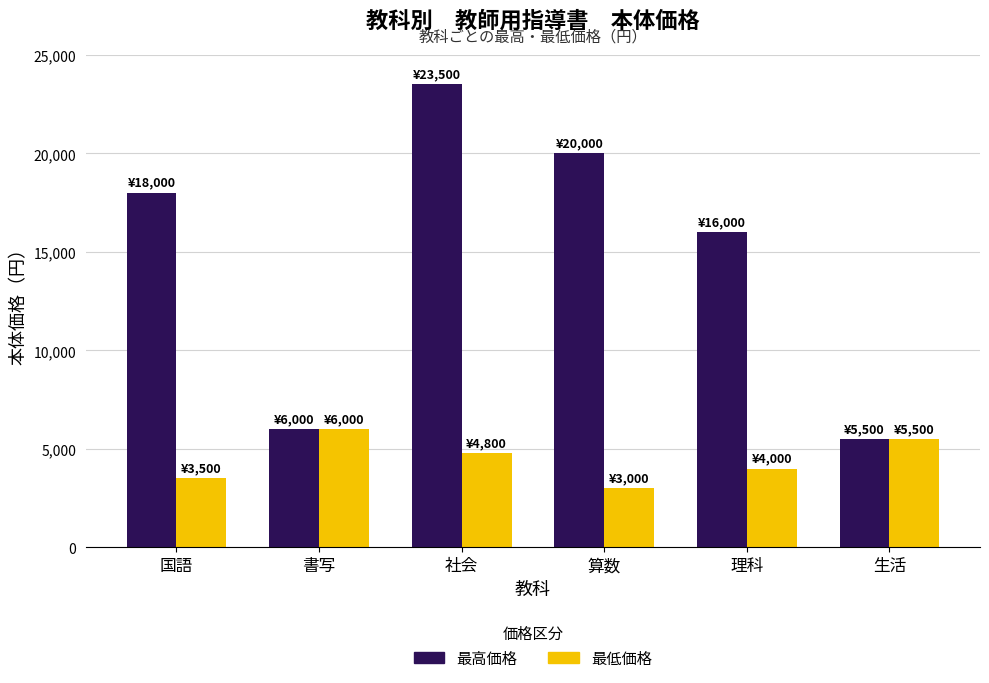

At which label does 最低価格 first exceed 4800?

書写